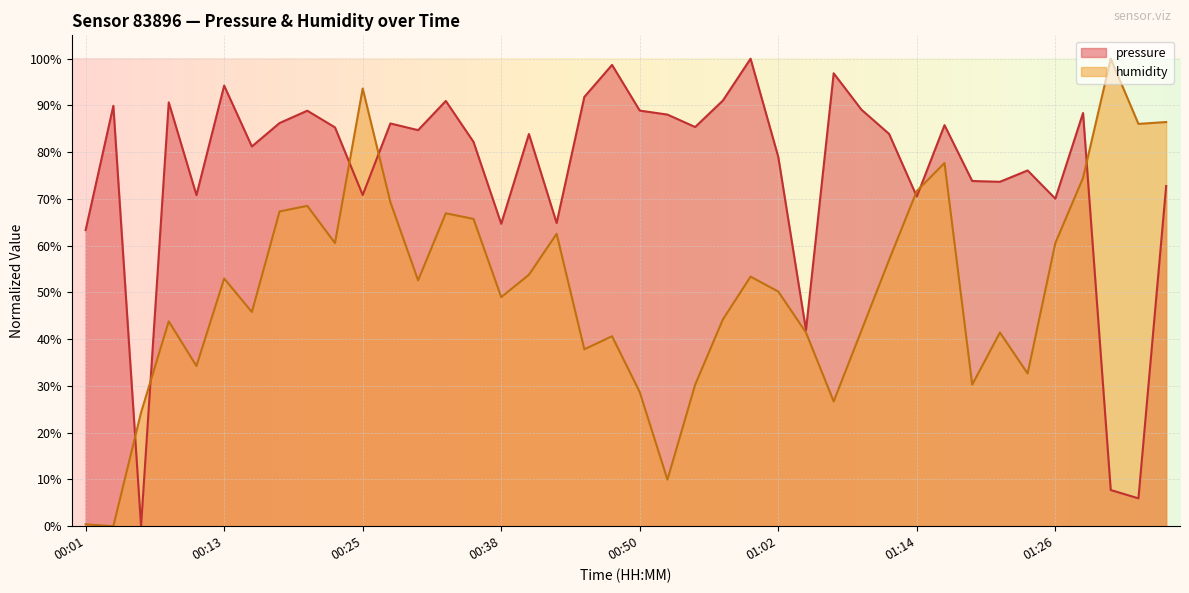

What is the label of the 29th point from the left?

01:09